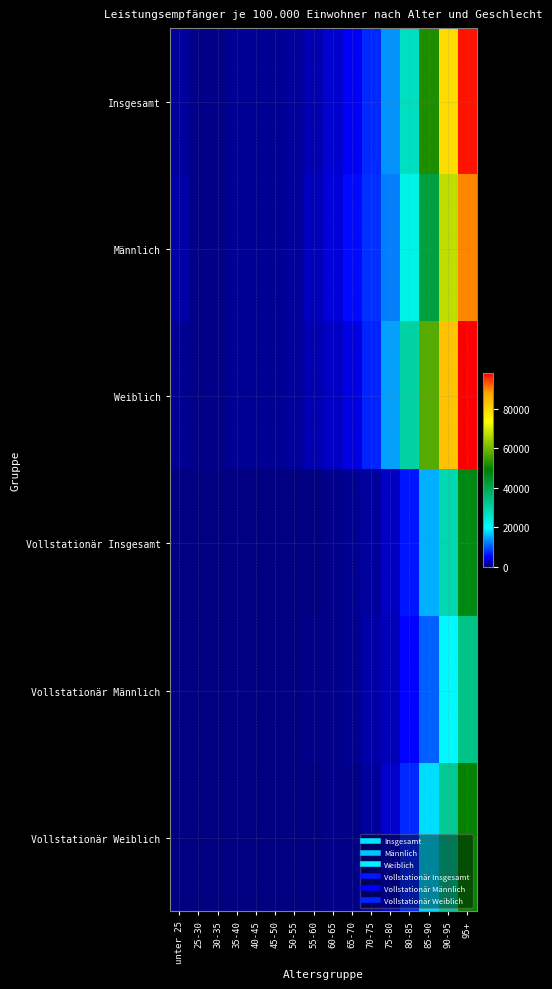

What is the minimum value shown in the chart?

3.5